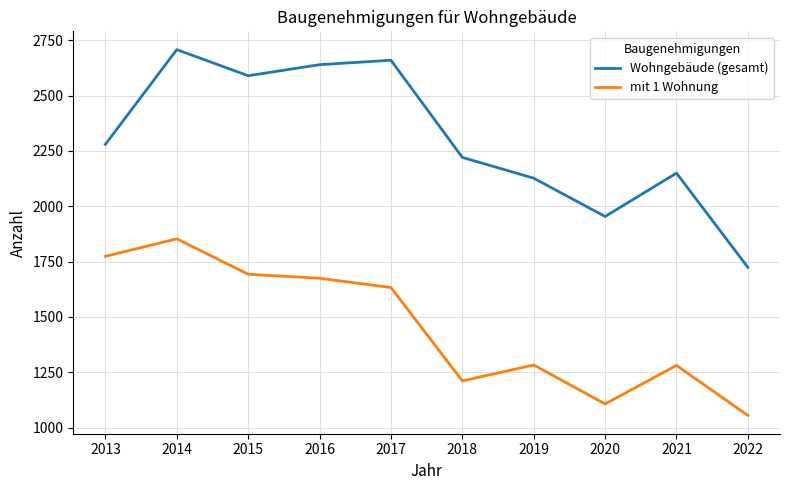

Which category has the highest value across all series?

2014